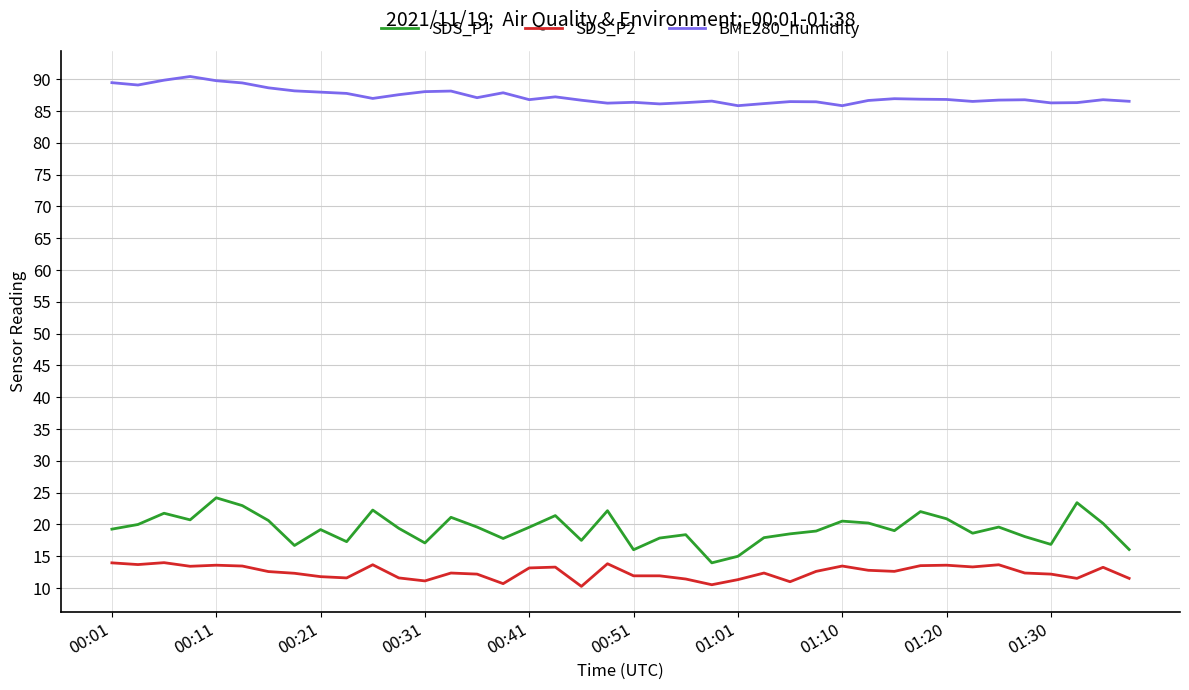

What is the difference between the maximum and minimum values in the BME280_humidity series?

4.6